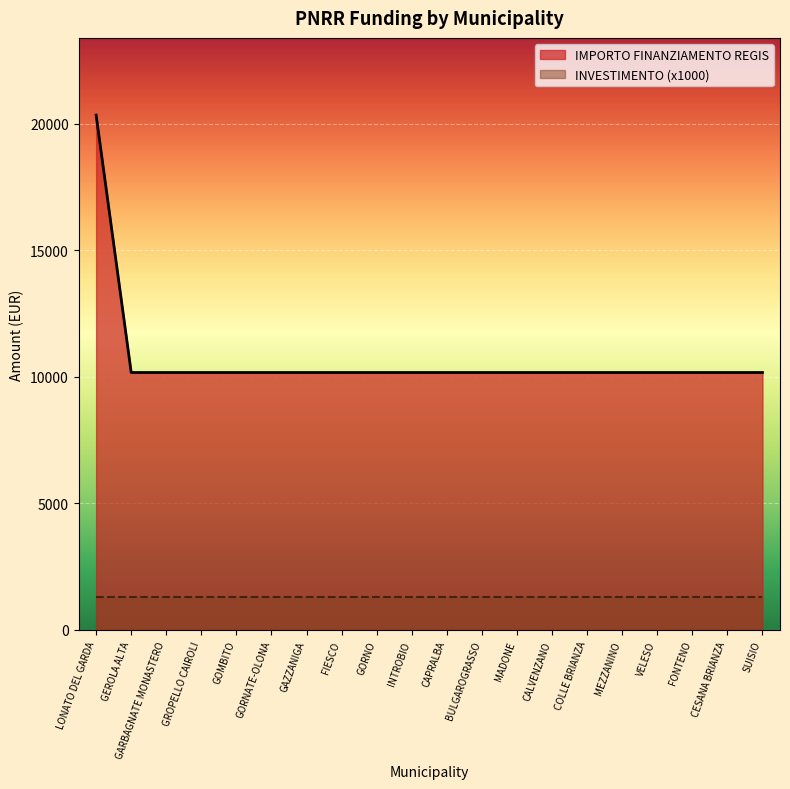

Rank the categories by value from lowest to highest.

GEROLA ALTA, GARBAGNATE MONASTERO, GROPELLO CAIROLI, GOMBITO, GORNATE-OLONA, GAZZANIGA, FIESCO, GORNO, INTROBIO, CAPRALBA, BULGAROGRASSO, MADONE, CALVENZANO, COLLE BRIANZA, MEZZANINO, VELESO, FONTENO, CESANA BRIANZA, SUISIO, LONATO DEL GARDA